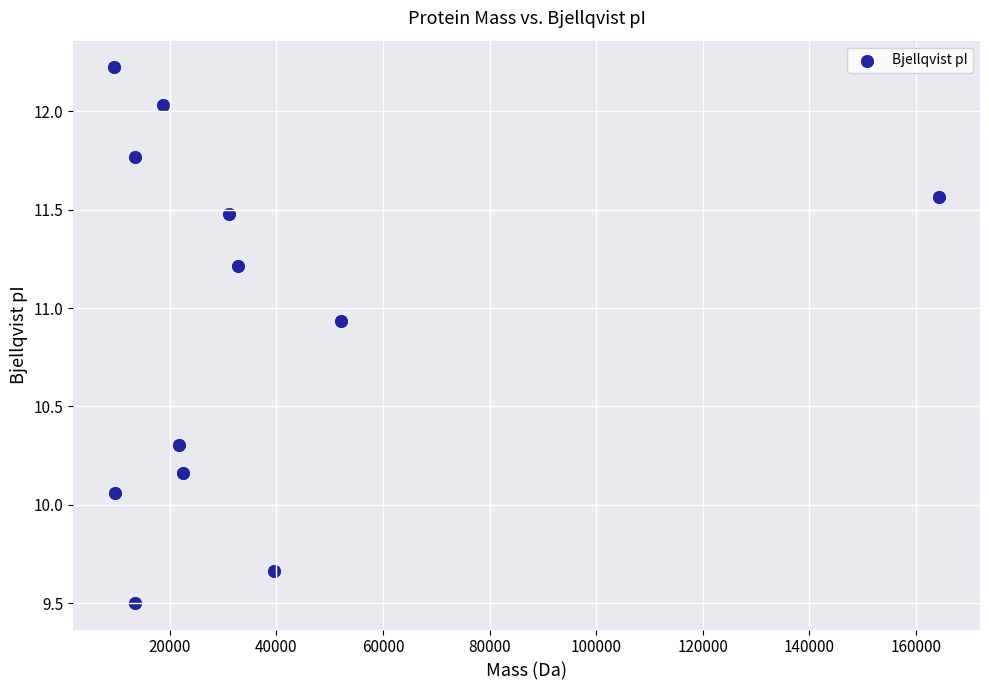

What is the range of X values (max minus min)?

154760.3